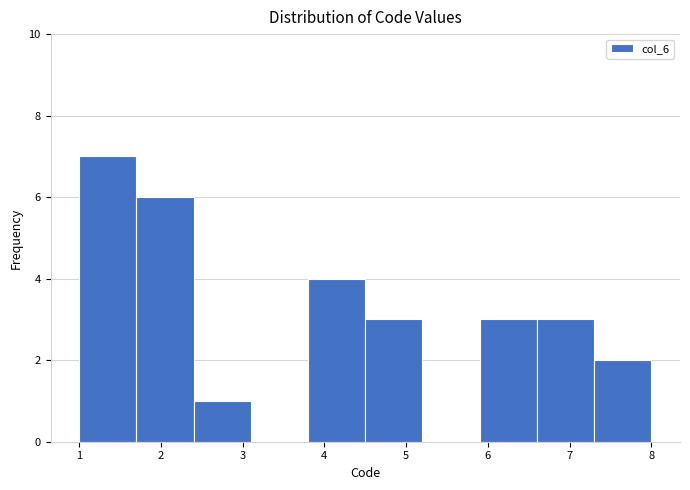

What is the height of the bar covering 1.0 to 1.7 on the x-axis? The values are not printed on the chart, so give them approximately, as read against the axis.

7